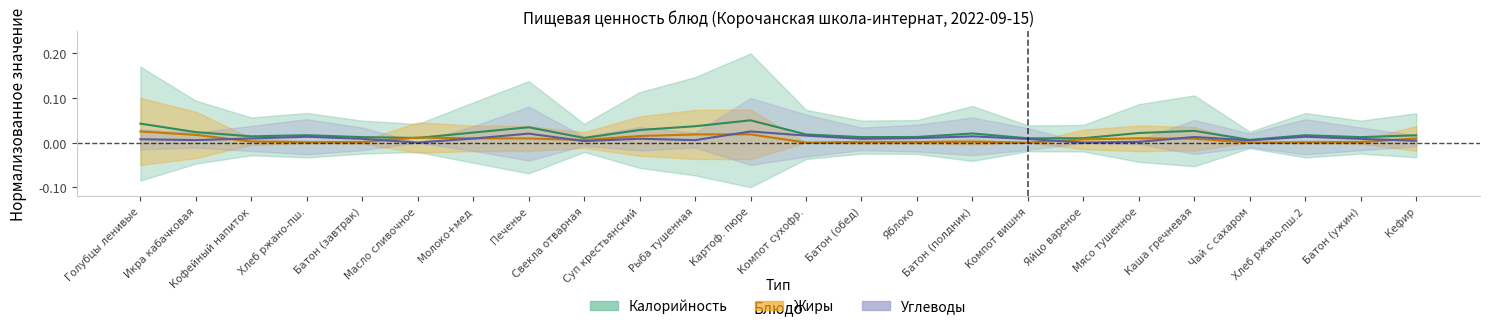

How many lines are shown in the chart?

3